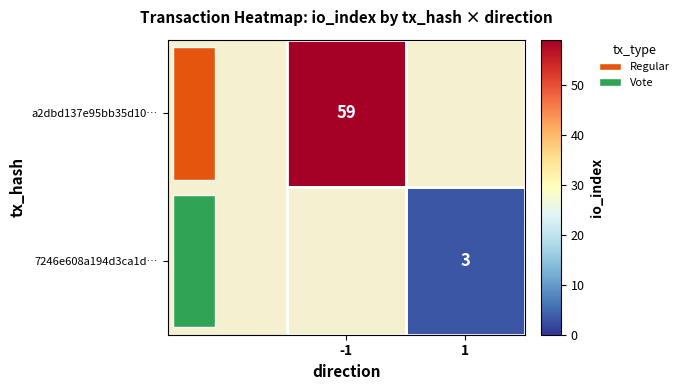

The value of a2dbd137e95bb35d10… at -1 is 59. True or false?

True